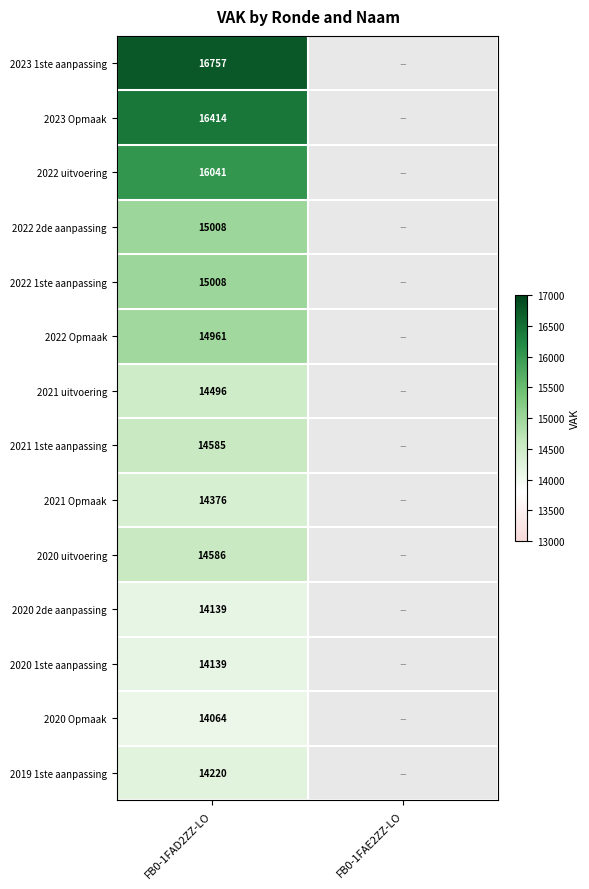

At which category does the chart reach its minimum across all series?

FB0-1FAE2ZZ-LO